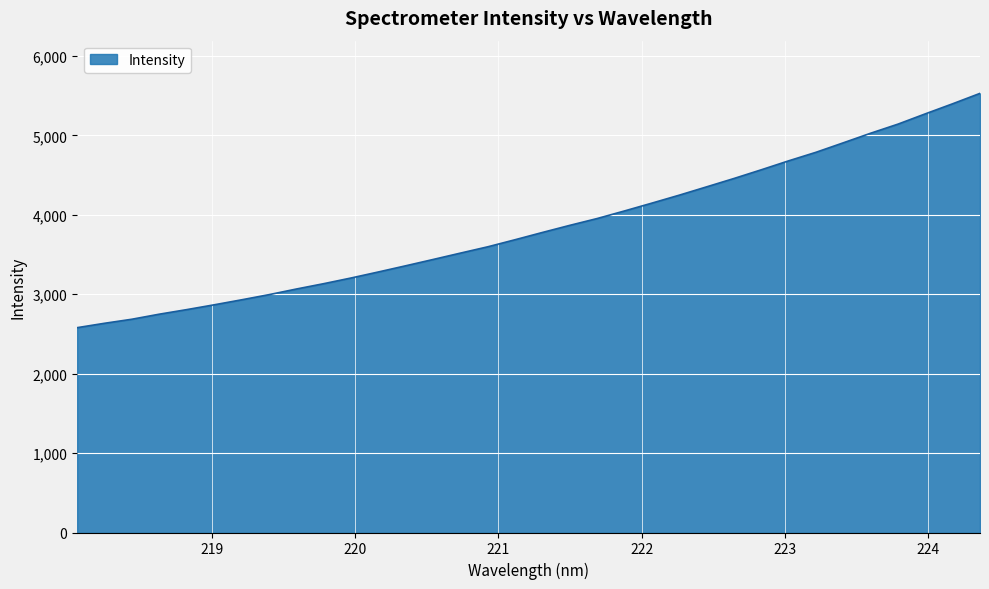

What is the difference between the maximum and minimum values?

2950.7